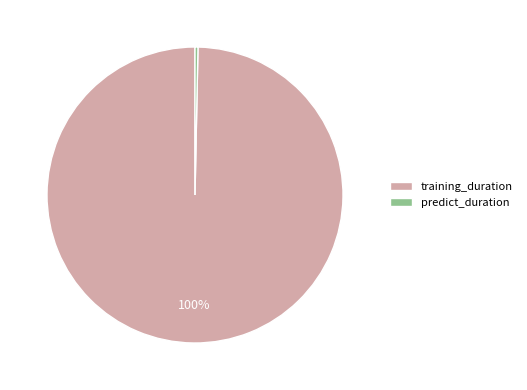

Which category has the smallest portion of the pie?

predict_duration